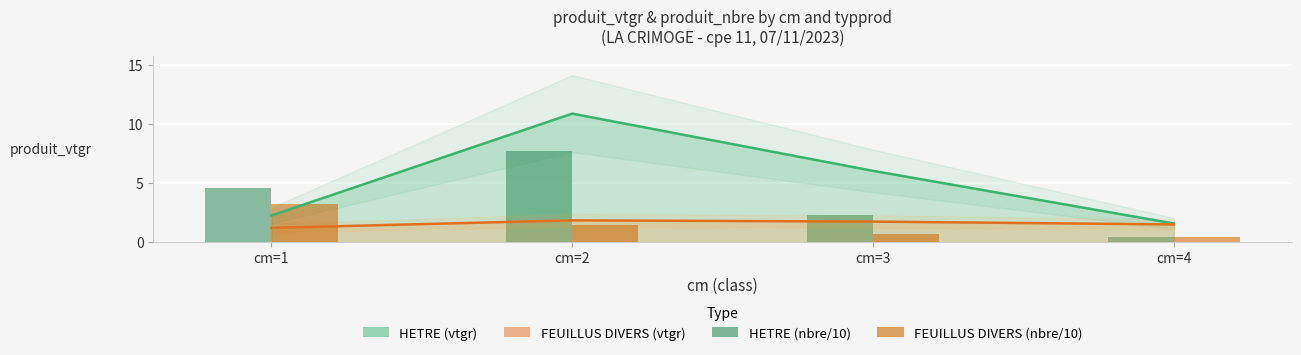

At how many categories does at least one series exceed 9?

1